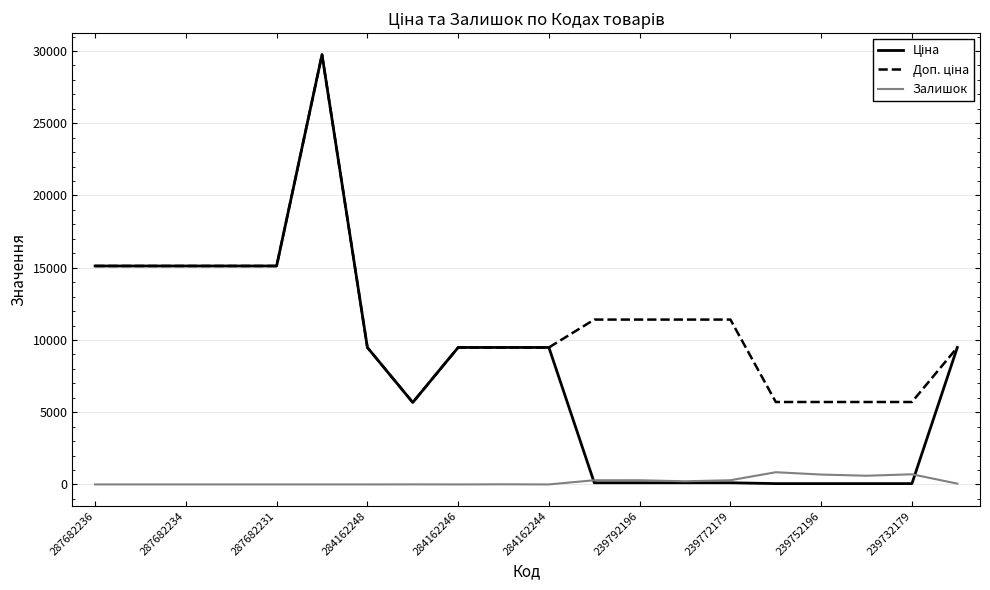

Does the chart have visible grid lines?

Yes